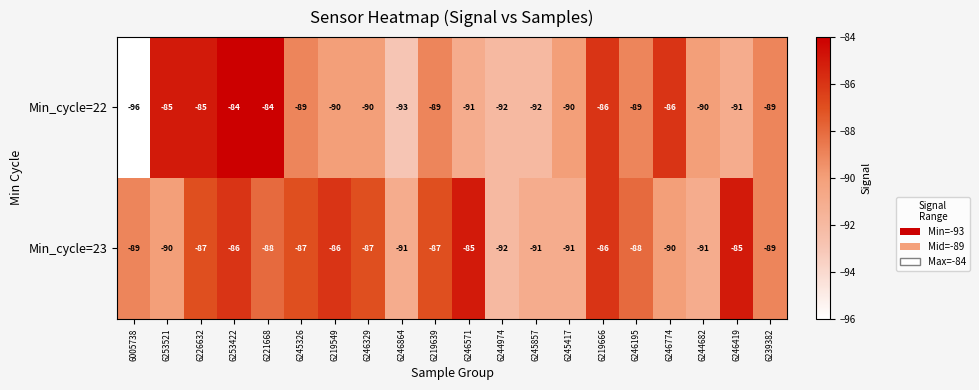

At which label does Min_cycle=23 first exceed -88?

6226632